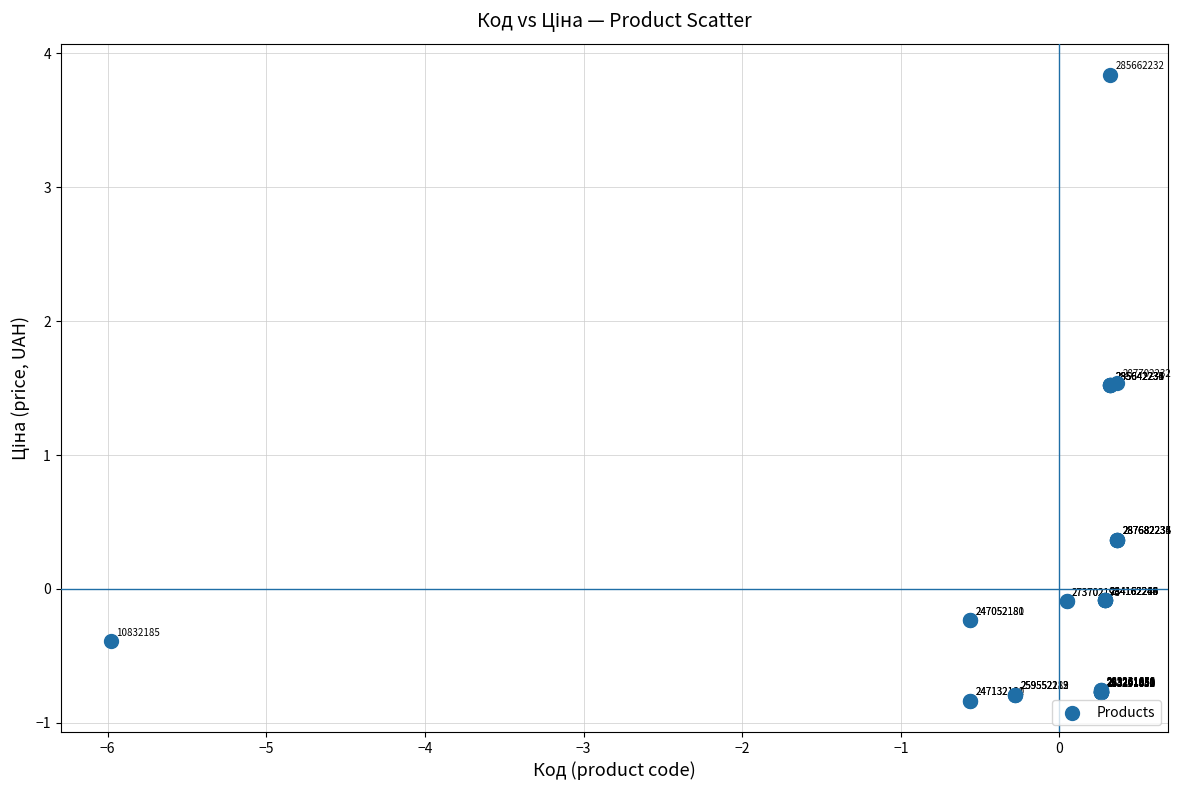

What Y value in the scatter plot is closest to 1?

1.5